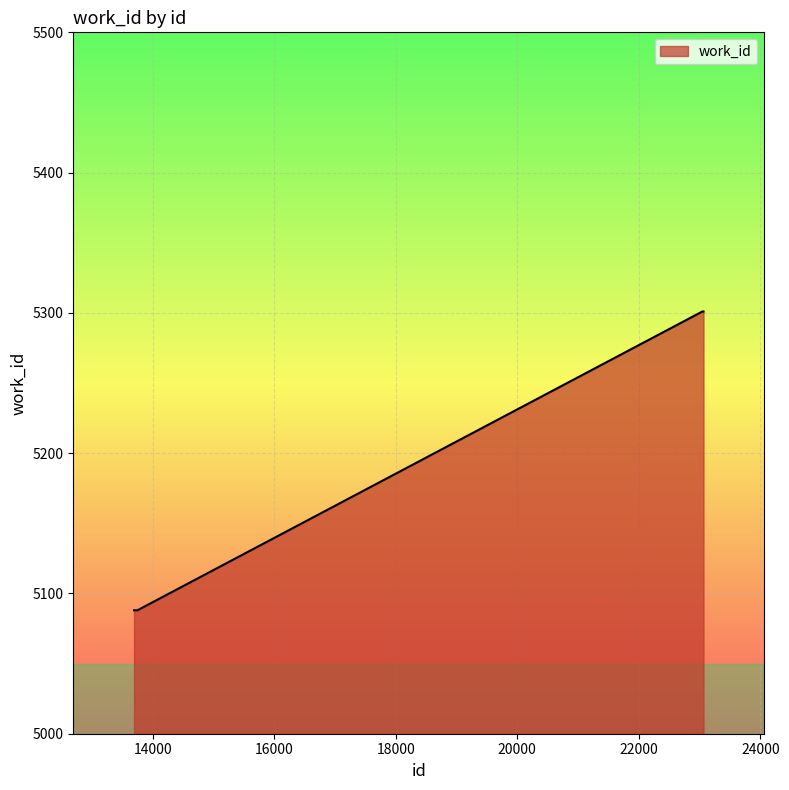

What is the maximum value shown in the chart?

5301